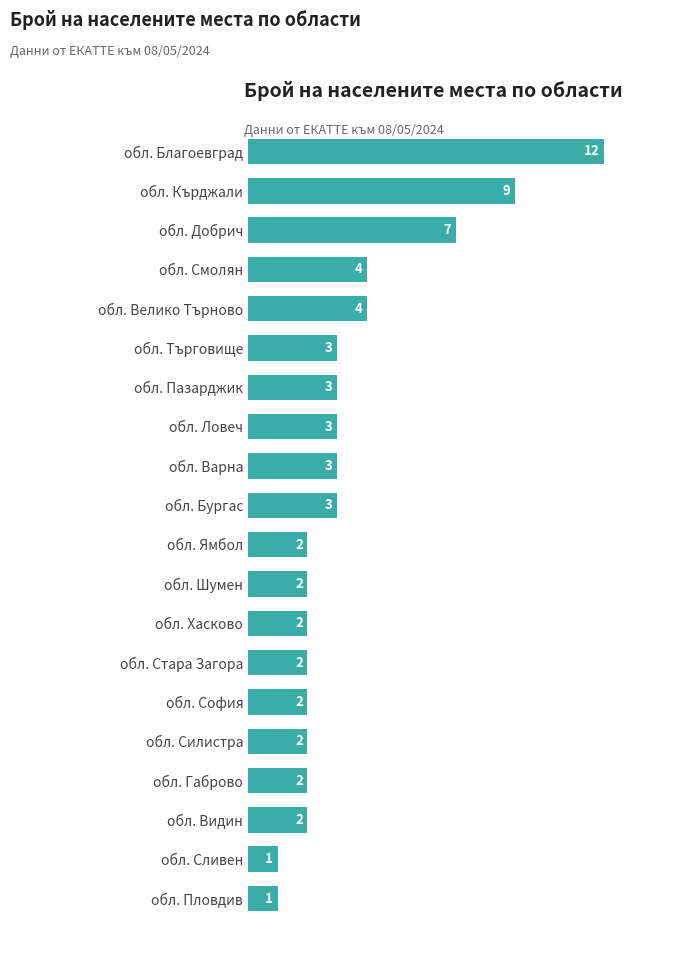

Reading top to bottom, what are all the values shown in this chart?

12	9	7	4	4	3	3	3	3	3	2	2	2	2	2	2	2	2	1	1